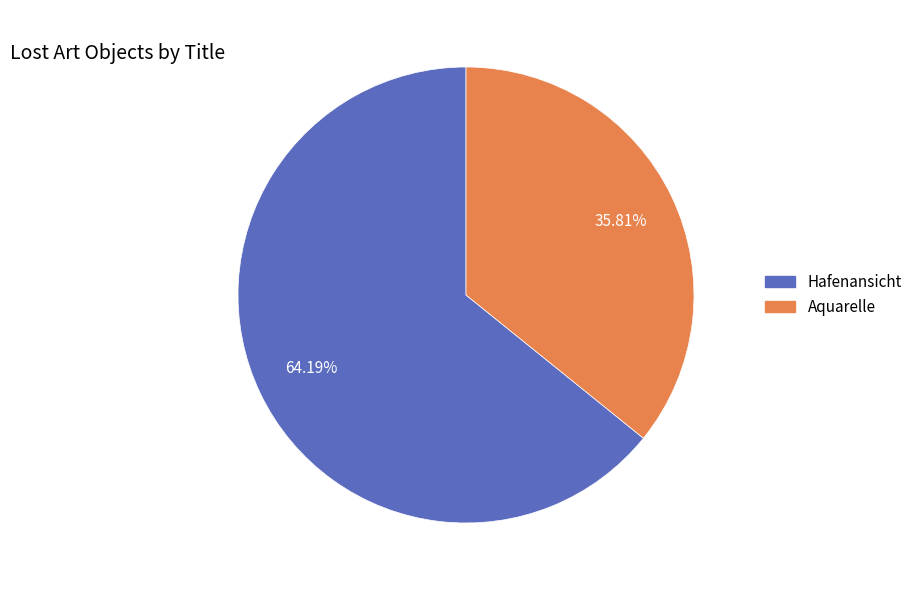

To the nearest percent, what is the difference between the largest and smallest slice percentages?

28%